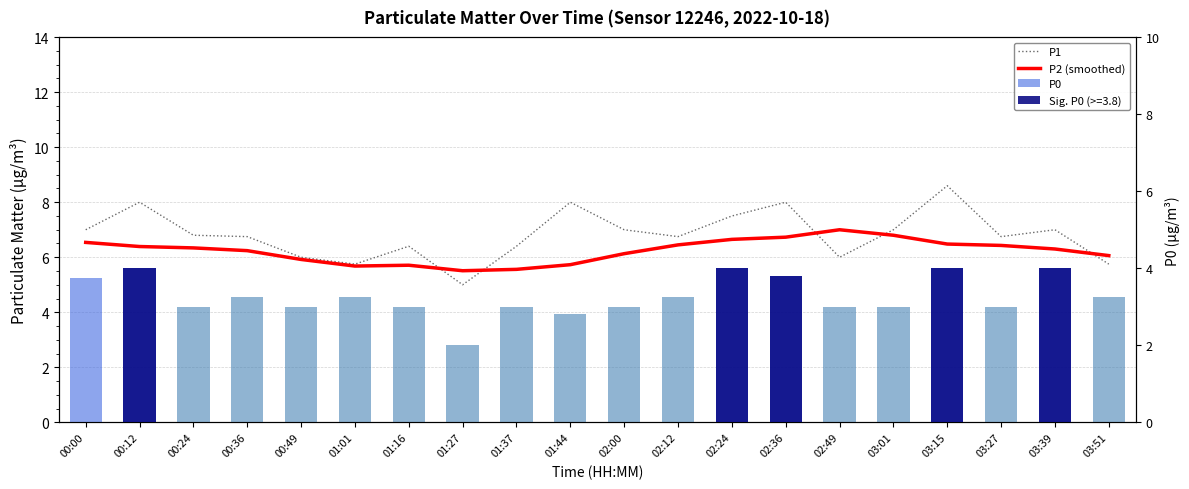

What is the total value across all series at 03:39?

17.3